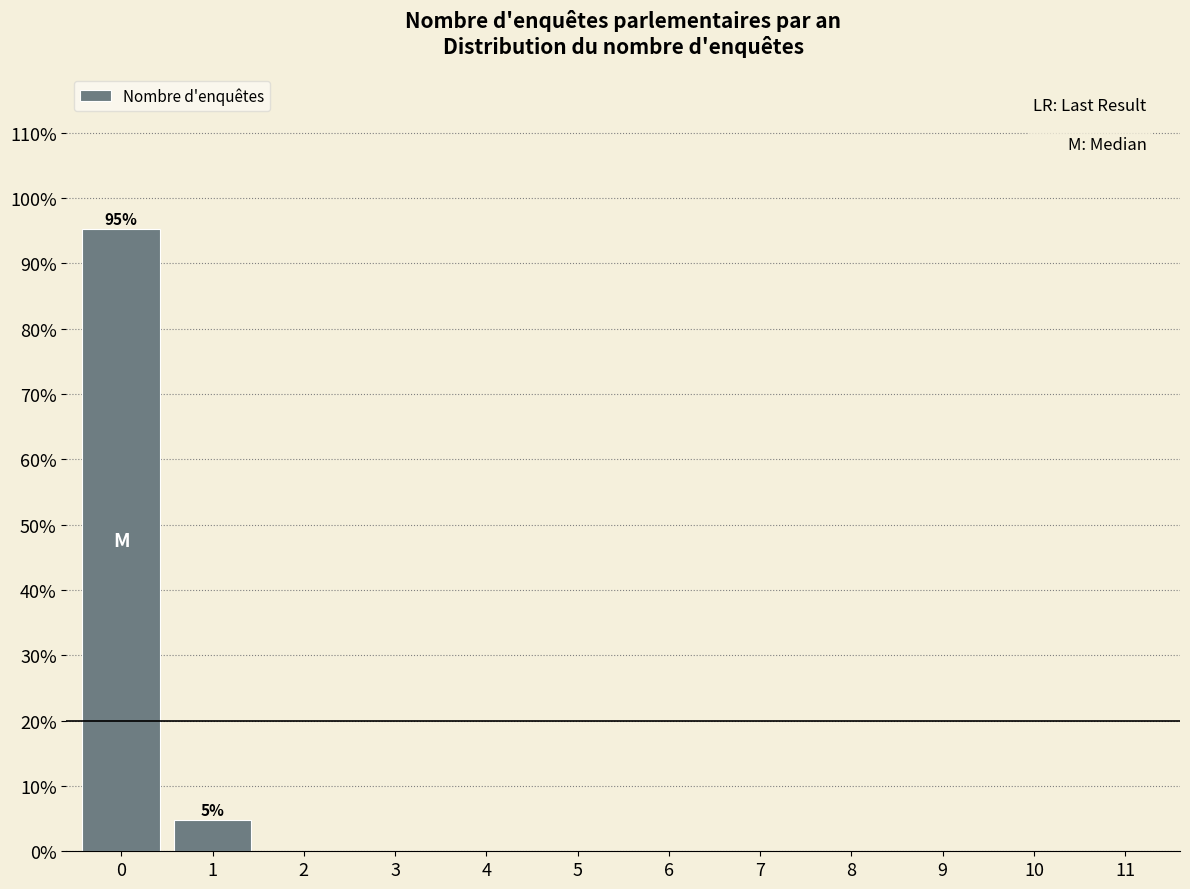

Reading right to left, extract all data points from this chart.

11=0.0	10=0.0	9=0.0	8=0.0	7=0.0	6=0.0	5=0.0	4=0.0	3=0.0	2=0.0	1=4.8	0=95.2